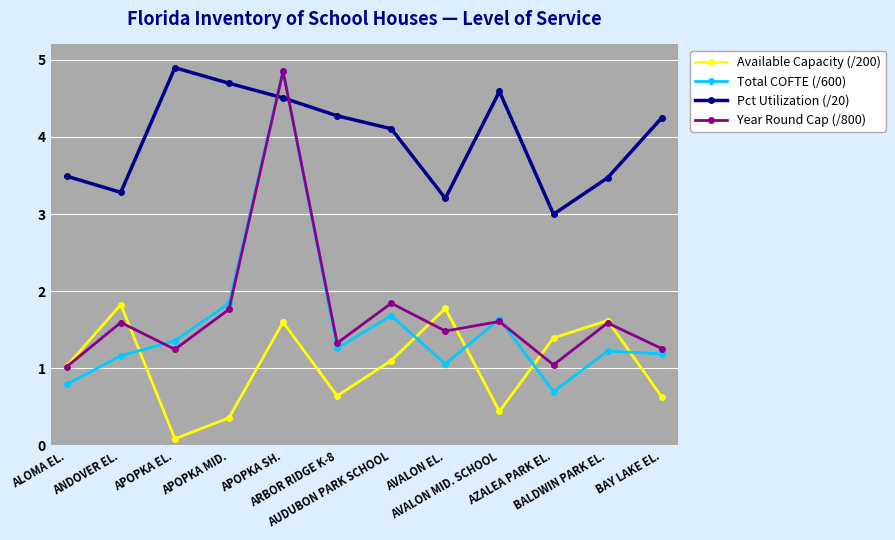

What is the average value of the Year Round Cap (/800) series?

1.7